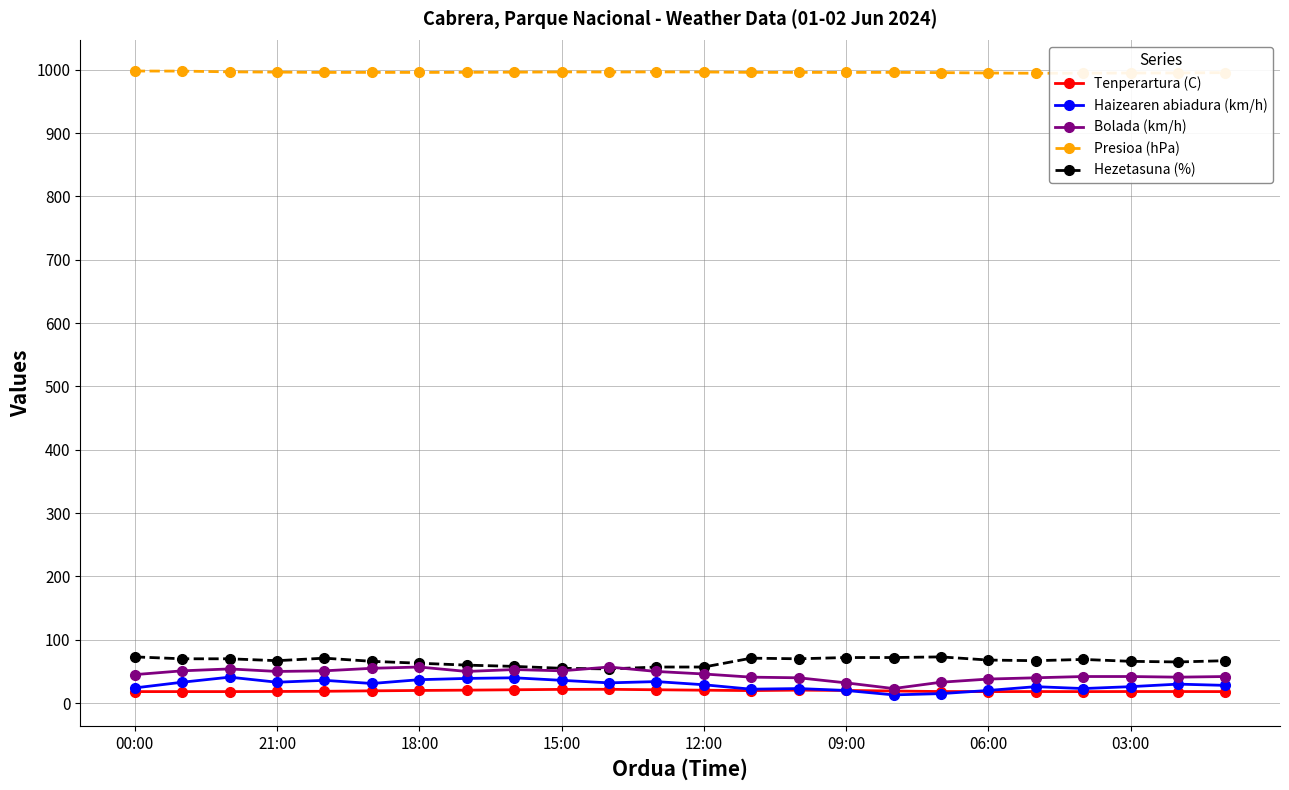

Count the number of data series in this chart.

5